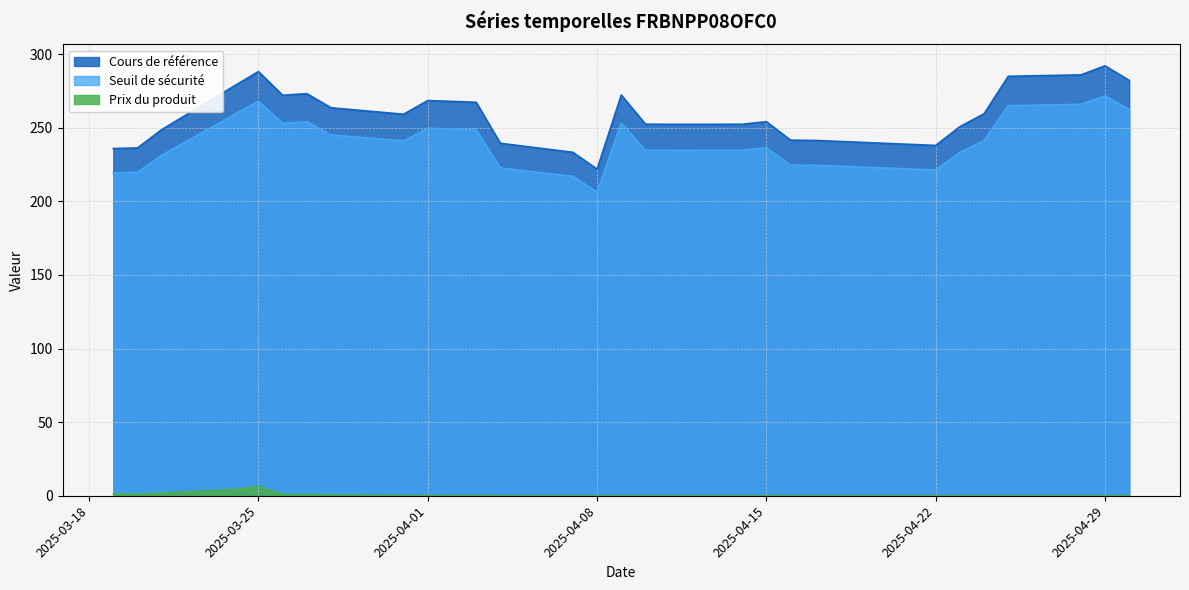

Which category has the highest value in the Prix du produit series?

2025-03-25